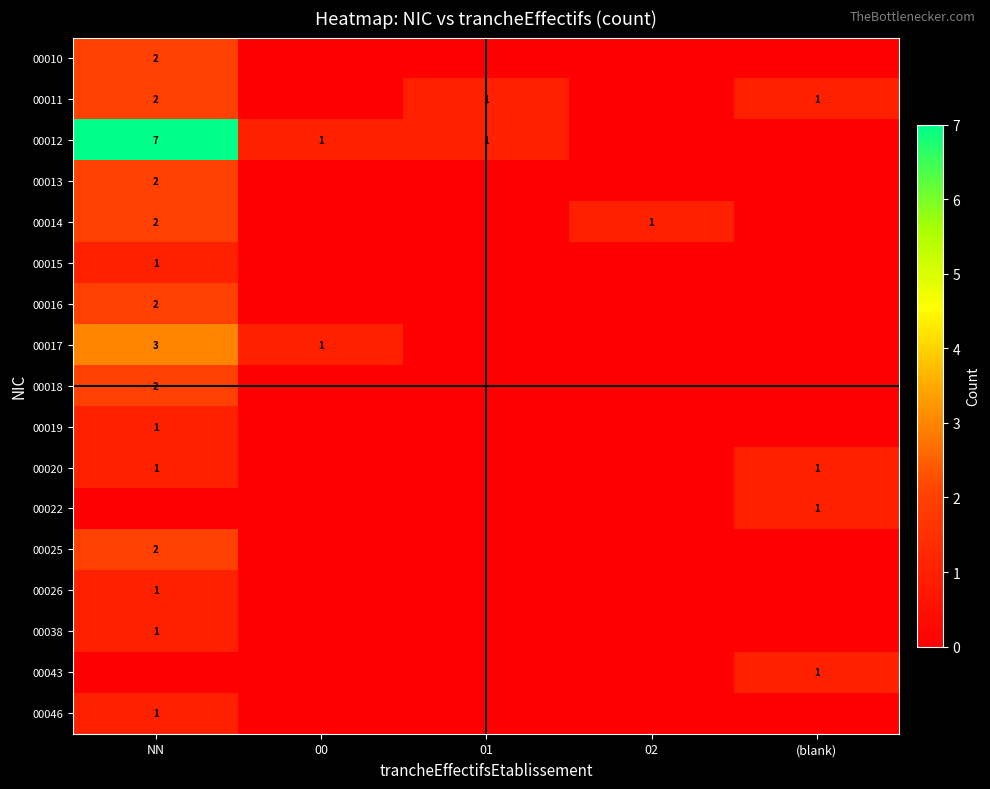

The 00013 series shows 2 at NN. True or false?

True